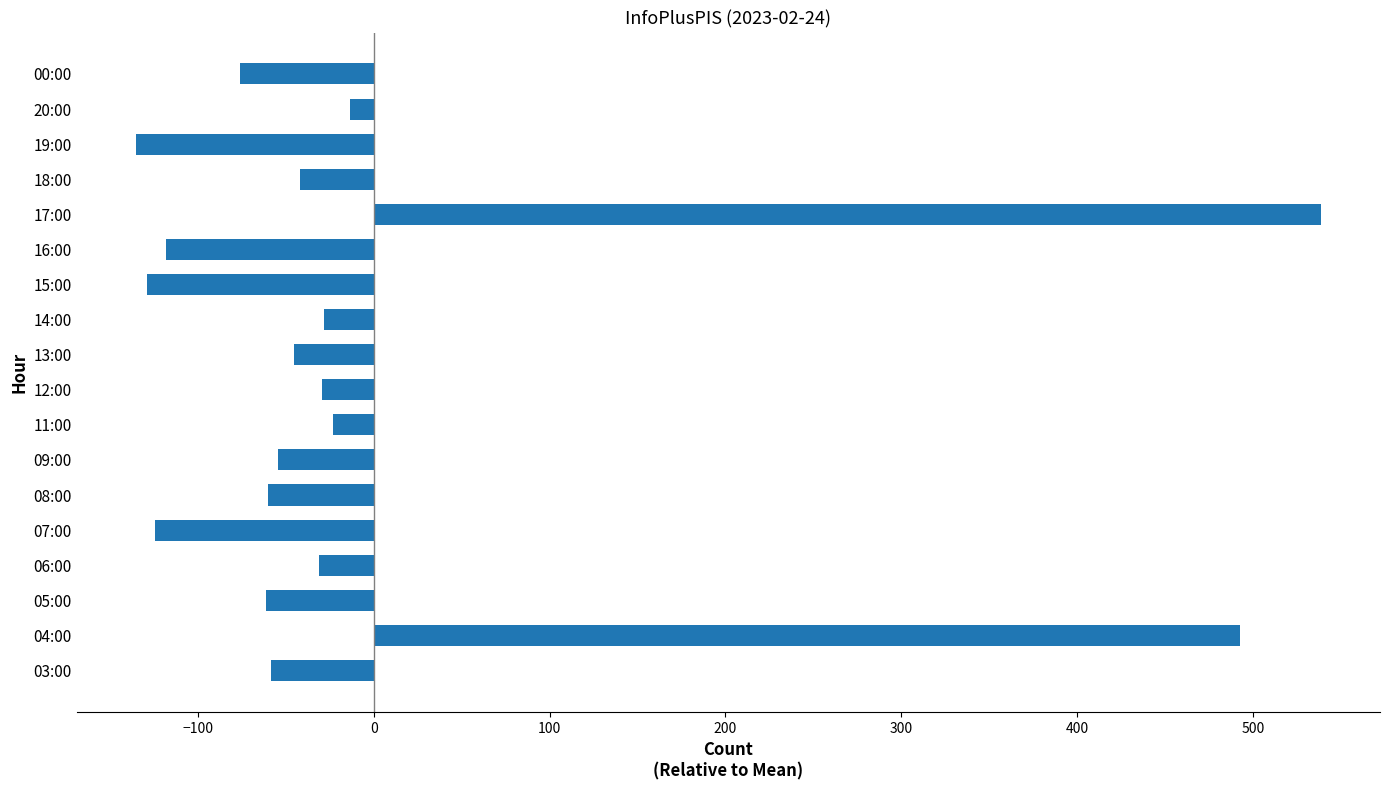

What is the change in value from 04:00 to 07:00?

-617.0